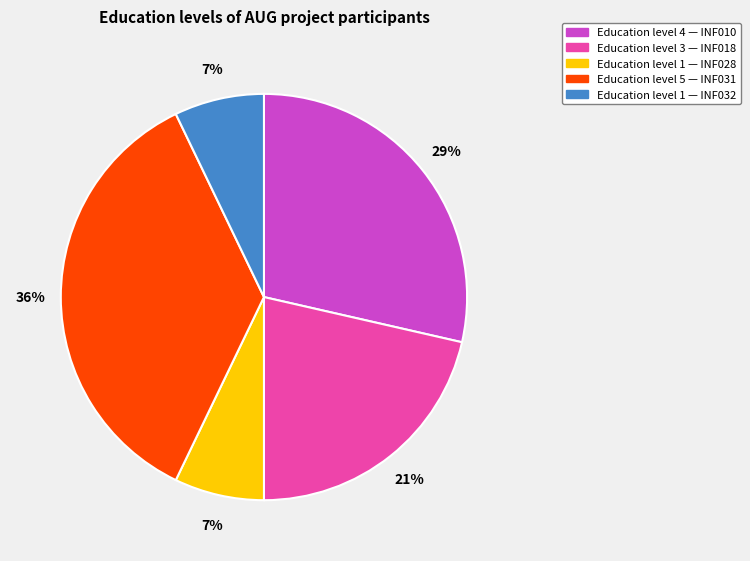

To the nearest percent, what is the difference between the largest and smallest slice percentages?

29%